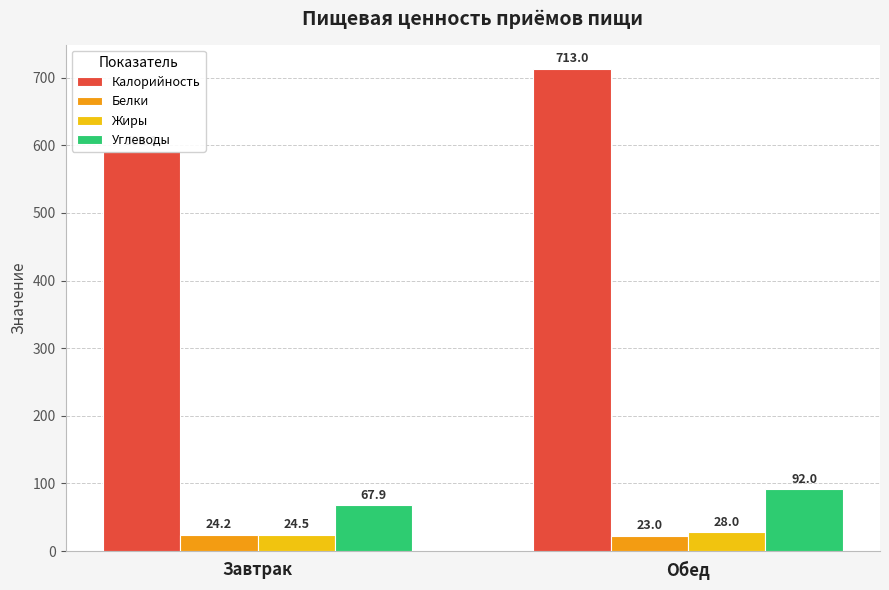

Is the value of Белки at Обед greater than the value of Жиры at Обед?

No